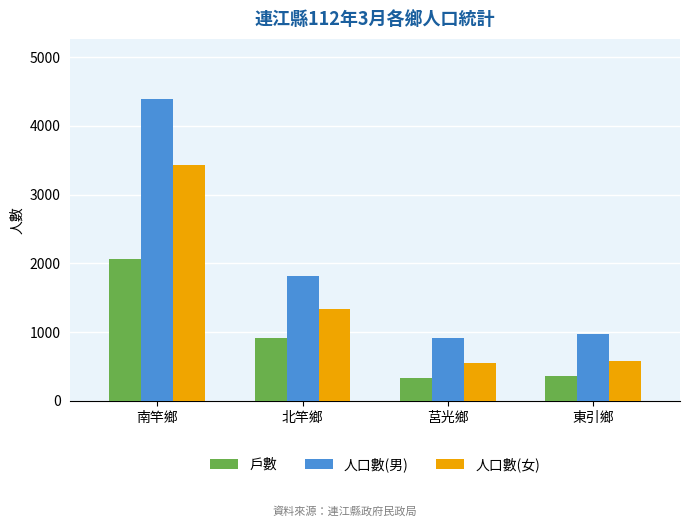

Which series has the largest total across all categories?

人口數(男)